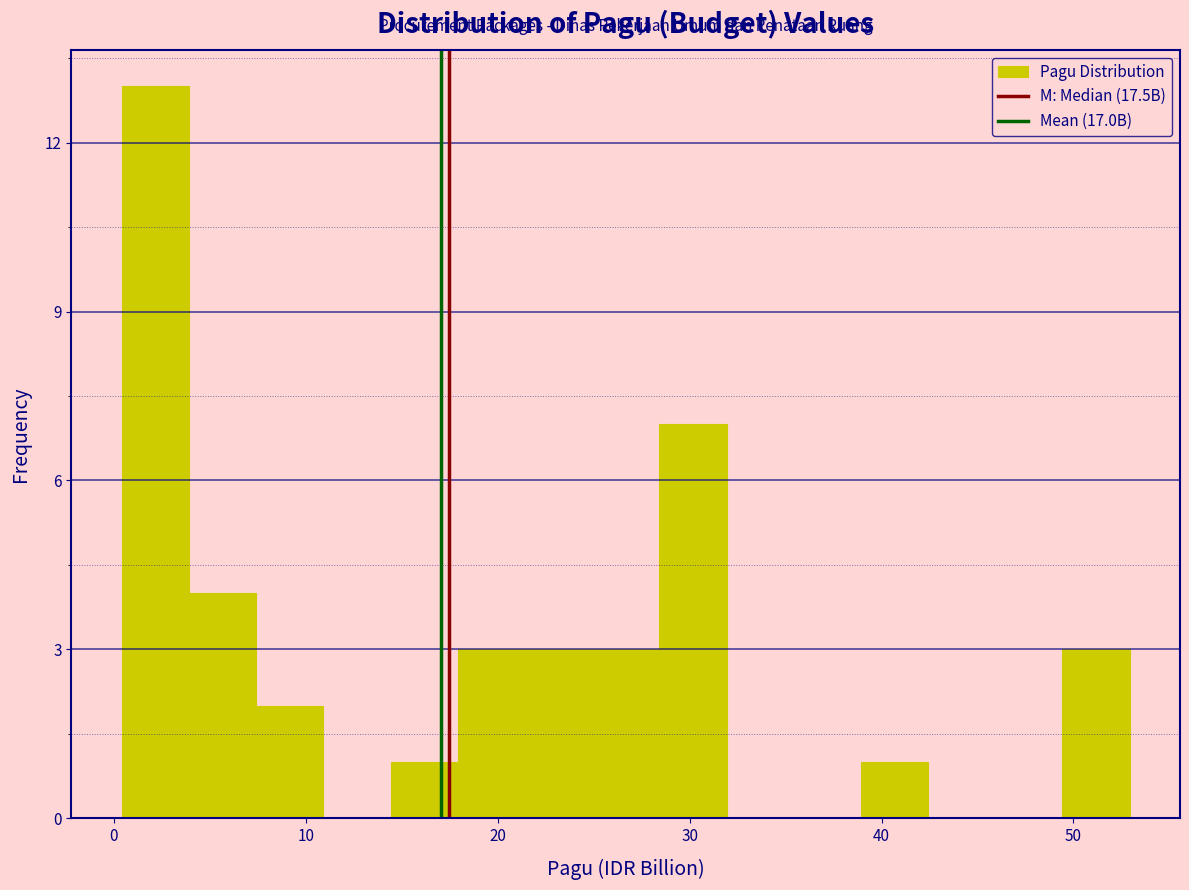

Around what value on the x-axis is the tallest bar? Give the approximate position of its centre, as read against the axis.

2